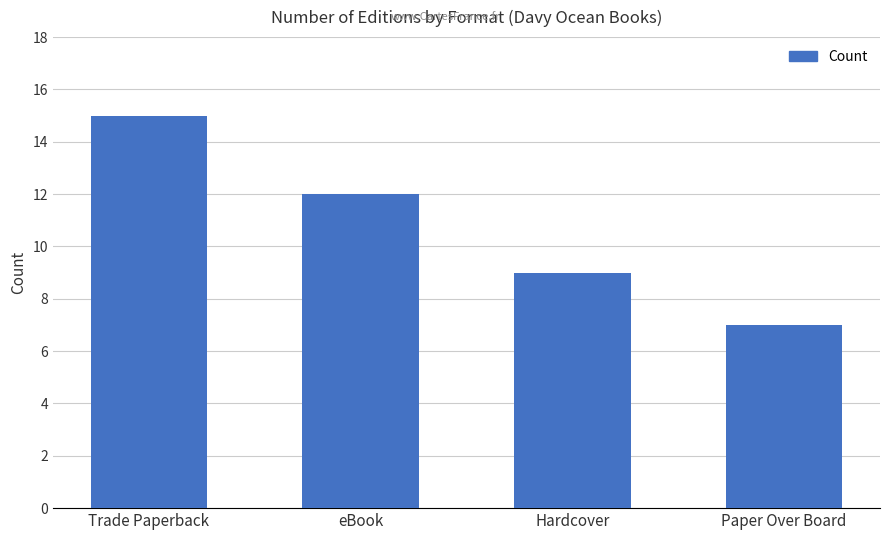

How many values are between 9 and 15?

3